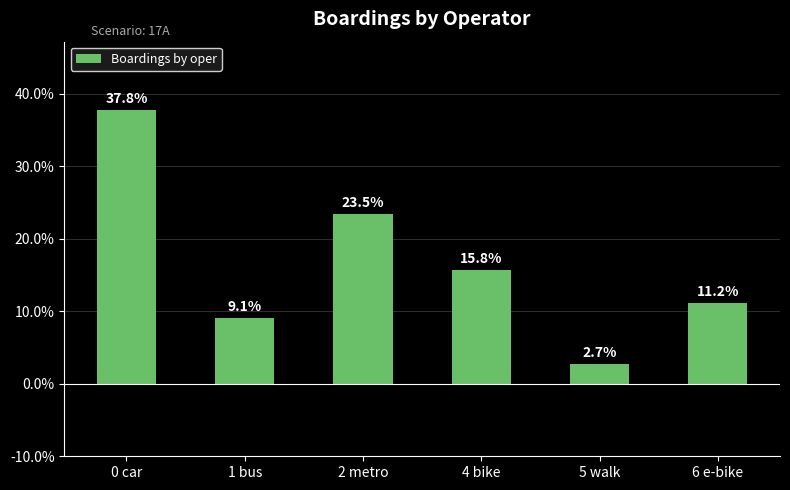

At which label does the data first exceed 15?

0 car